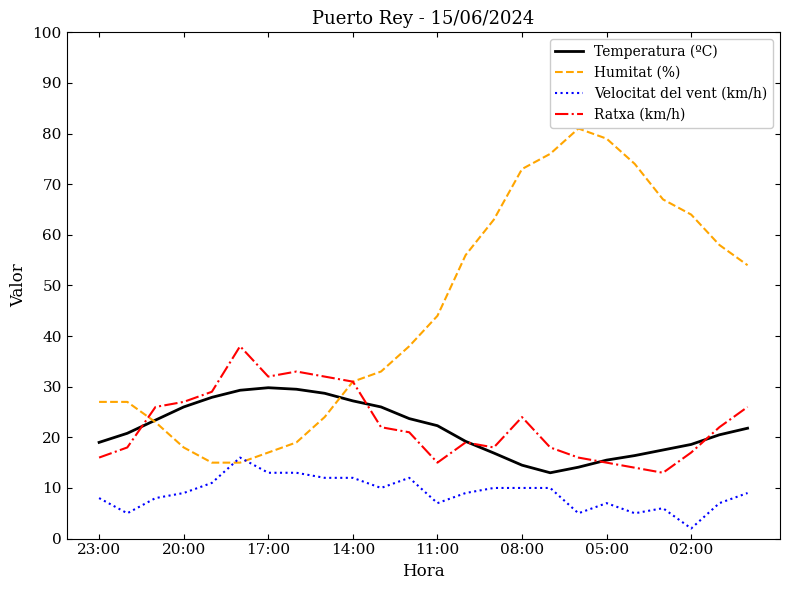

In Ratxa (km/h), how many points are lower than both neighbors (excluding endpoints)?

4